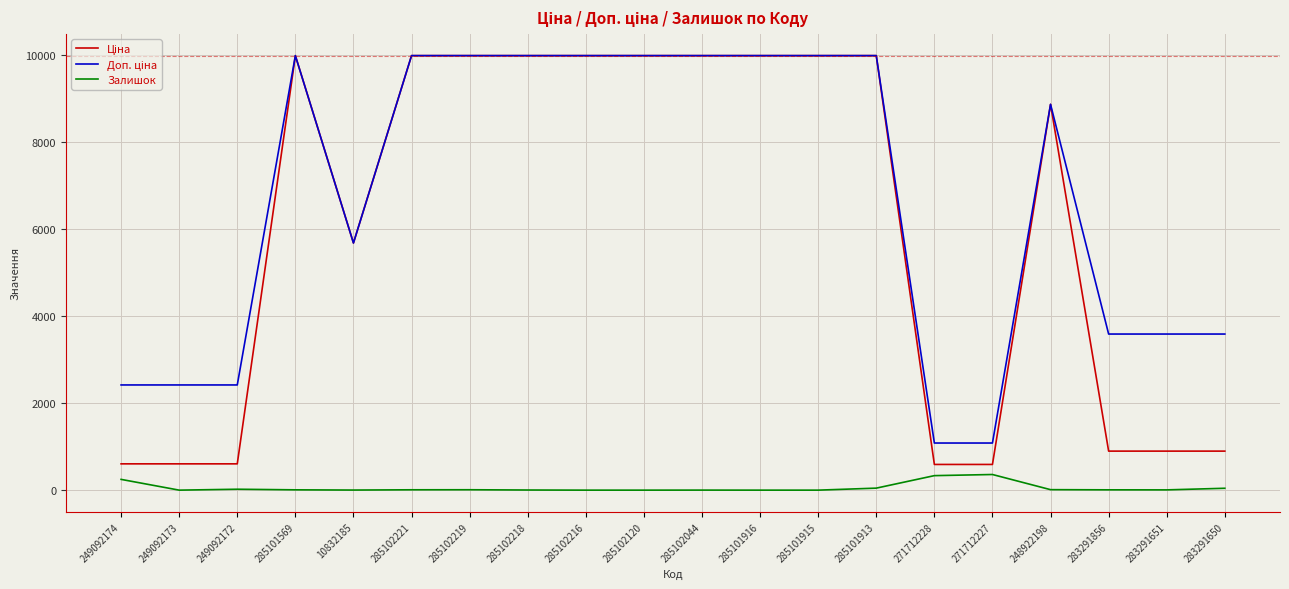

What is the maximum value shown in the chart?

9975.0